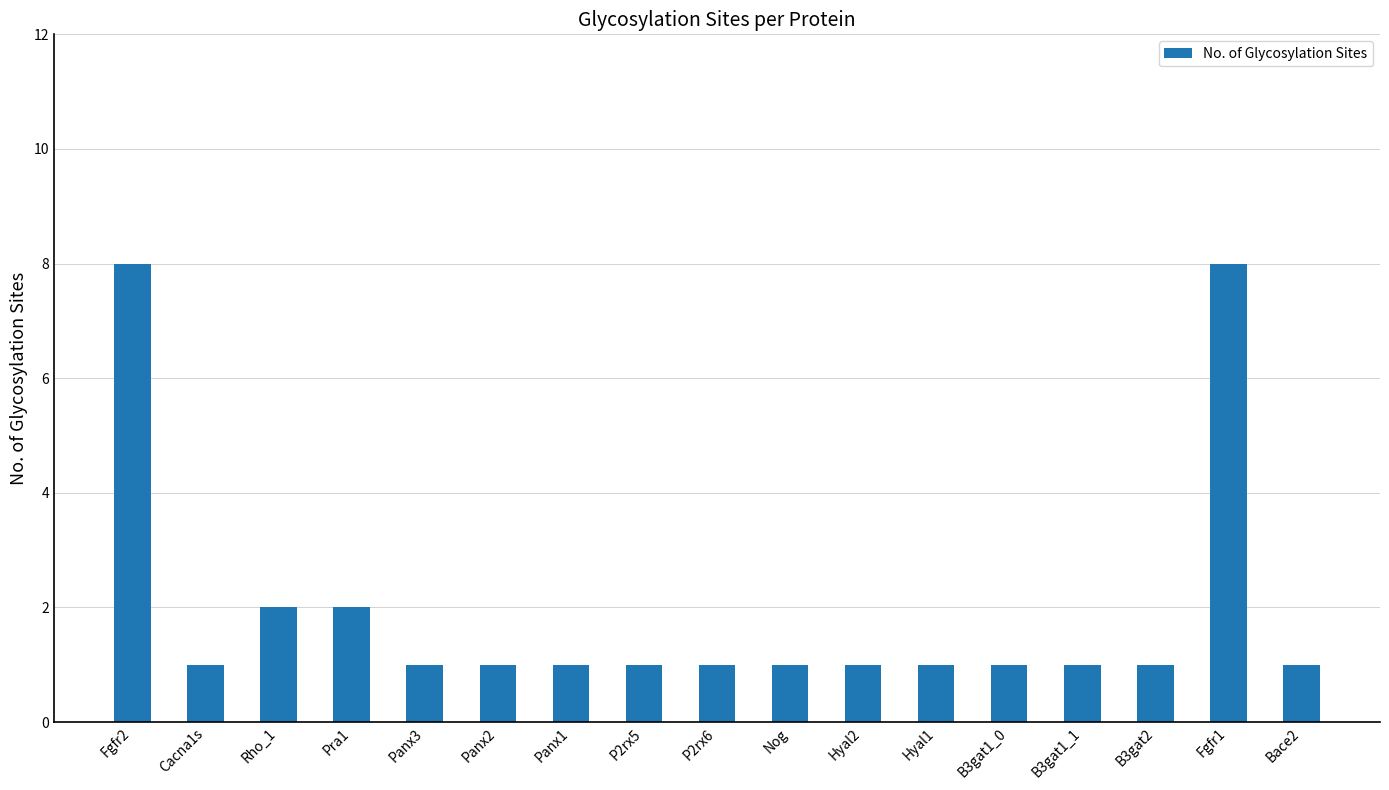

What is the average value?

2